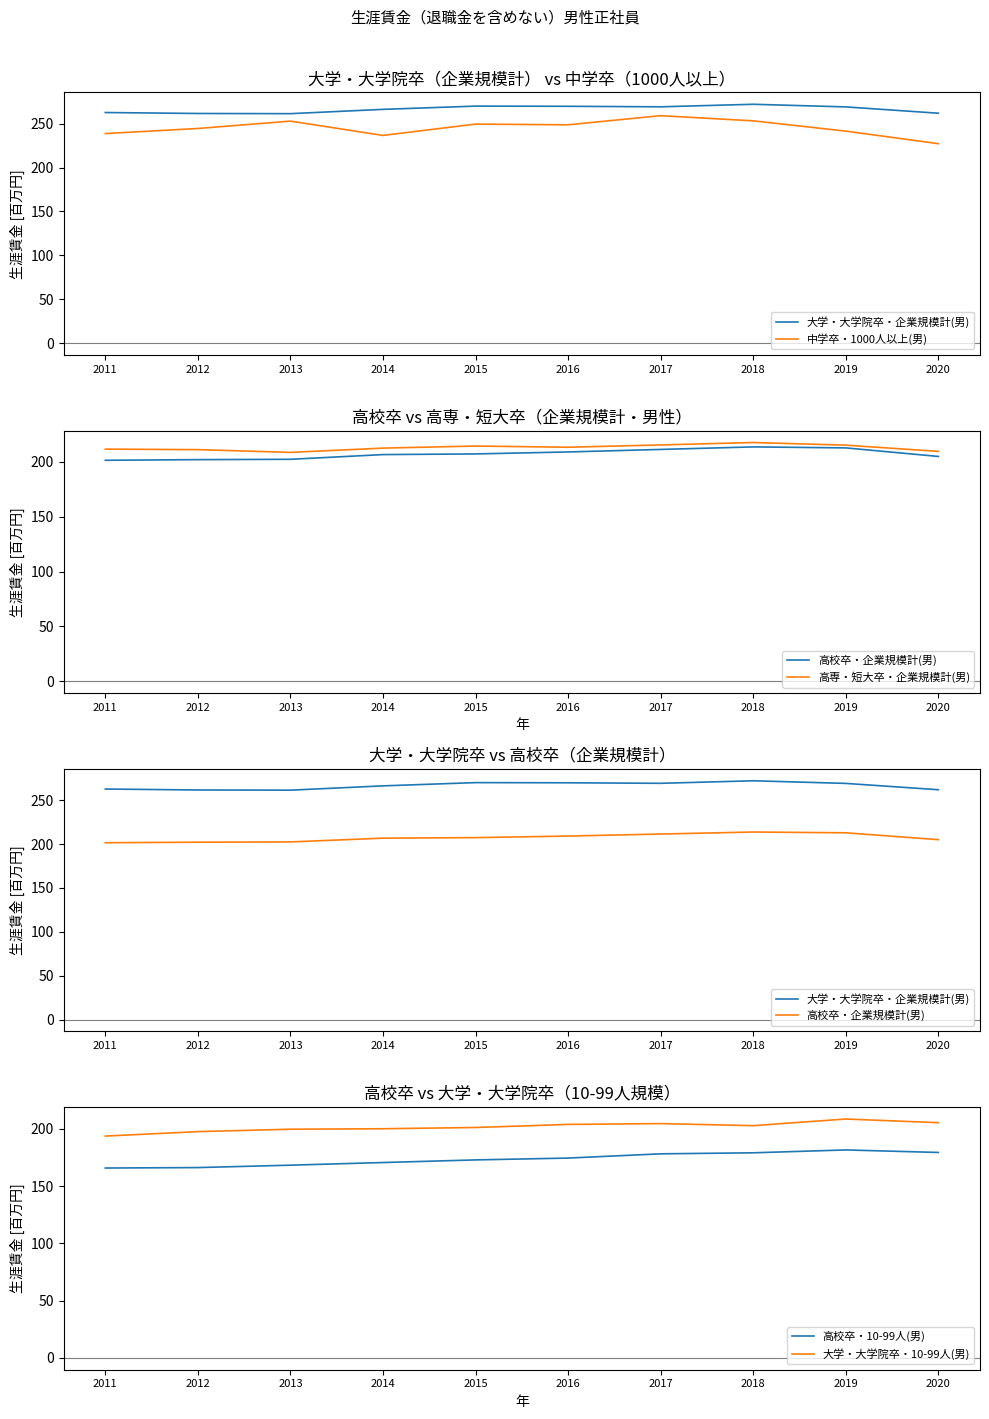

What is the sum of all 大学・大学院卒・10-99人(男) values?

2016.6